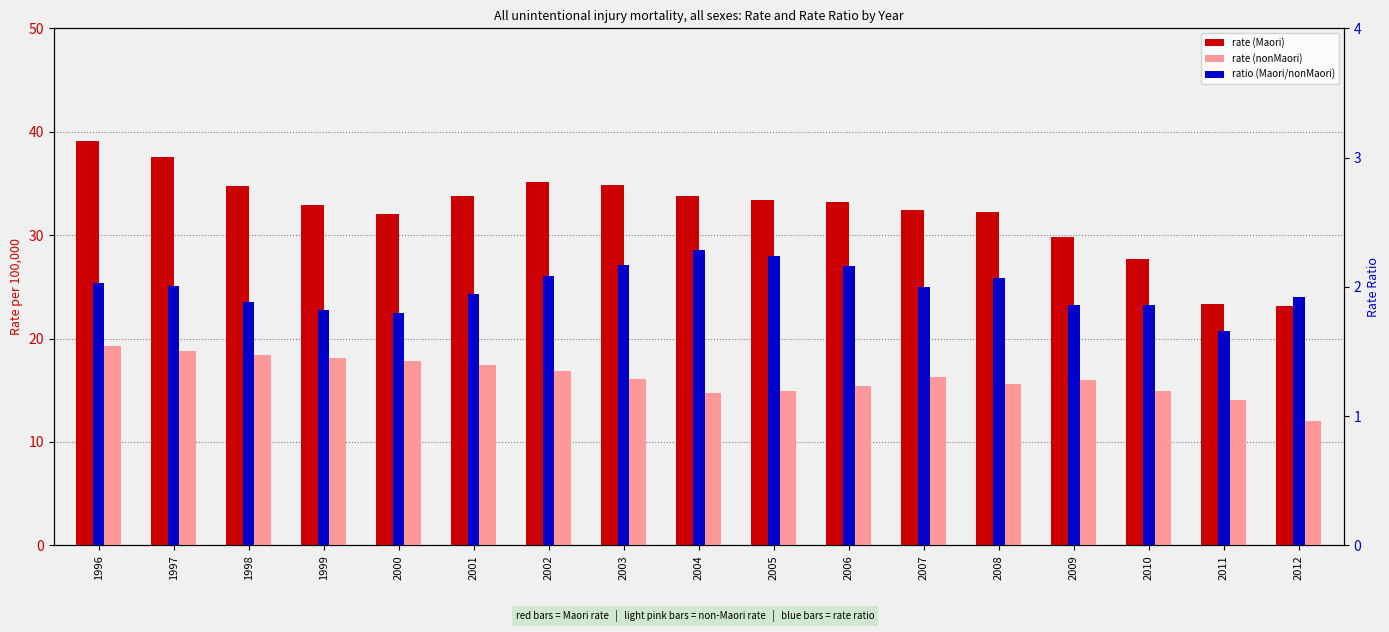

The value of ratio (Maori/nonMaori) at 2004 is 2.3. True or false?

True